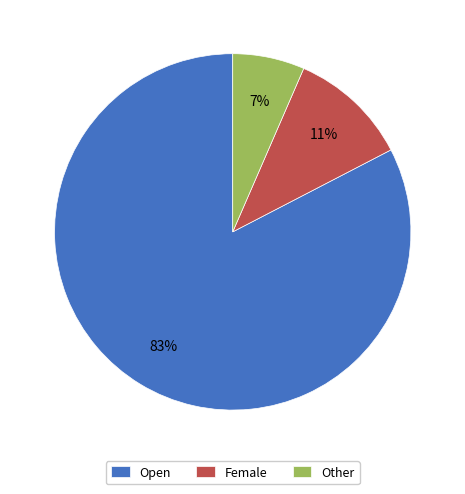

To the nearest percent, what is the average slice percentage?

33%